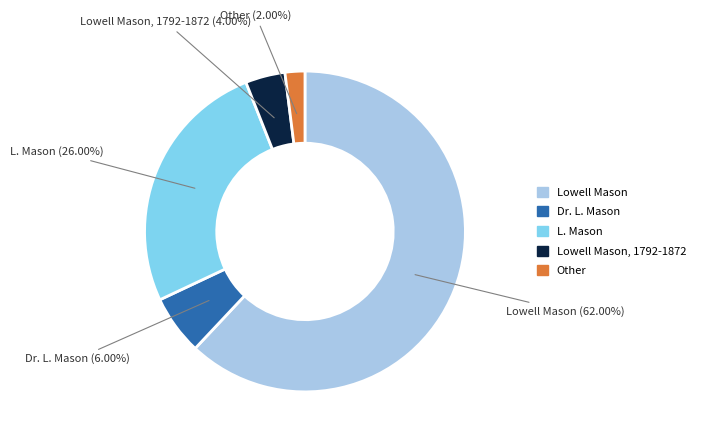

Is there a majority slice in this chart?

Yes